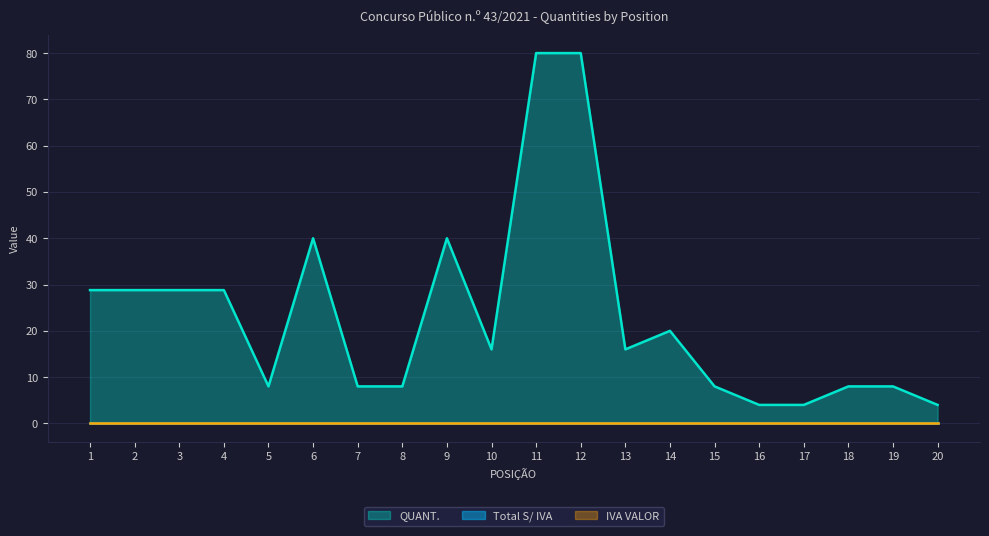

True or false: IVA VALOR and Total S/ IVA cross at least once.

False